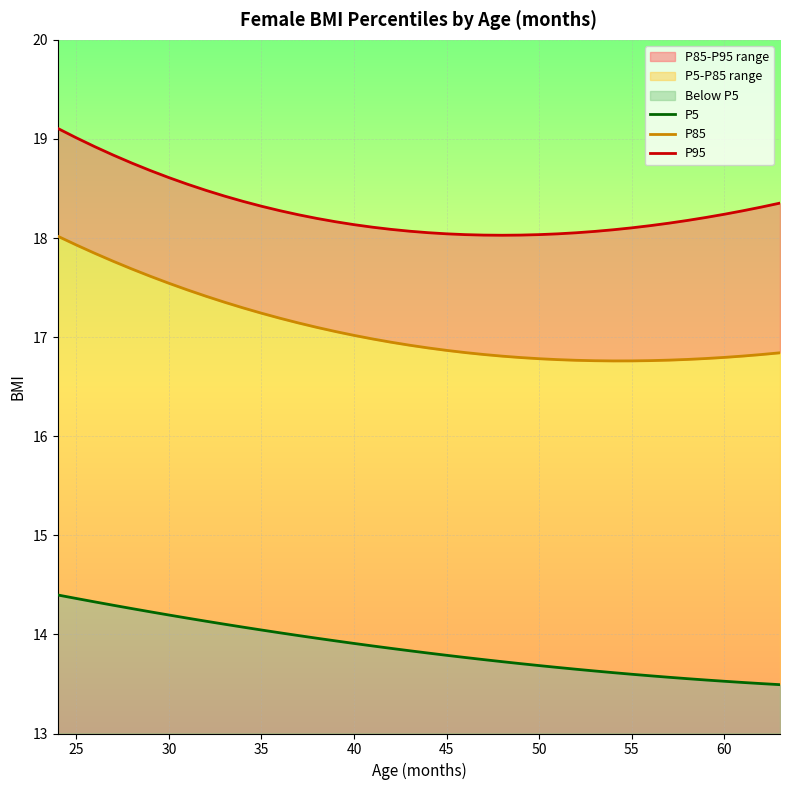

What is the sum of all P85 values?

683.5